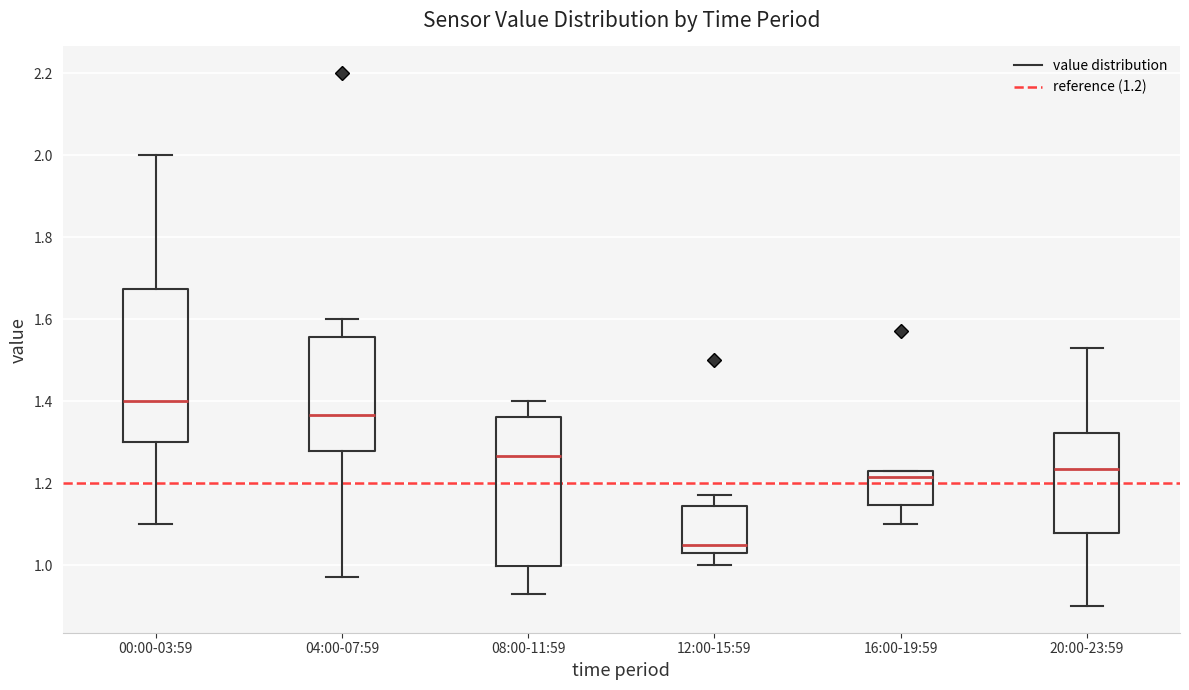

Where does the median line of the box for 04:00-07:59 sit on the y-axis? The values are not printed on the chart, so give them approximately, as read against the axis.

1.36